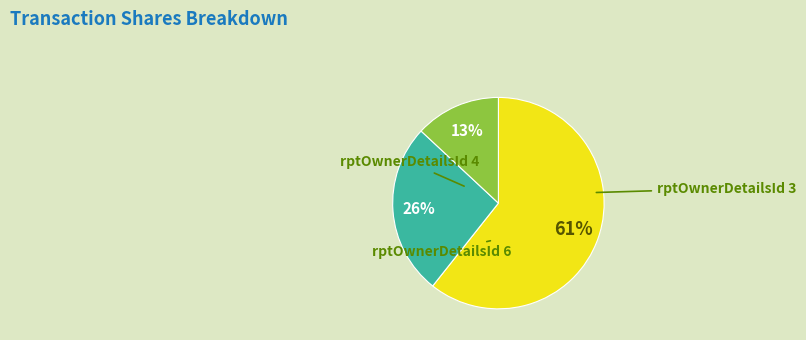

To the nearest percent, what is the difference between the largest and smallest slice percentages?

48%